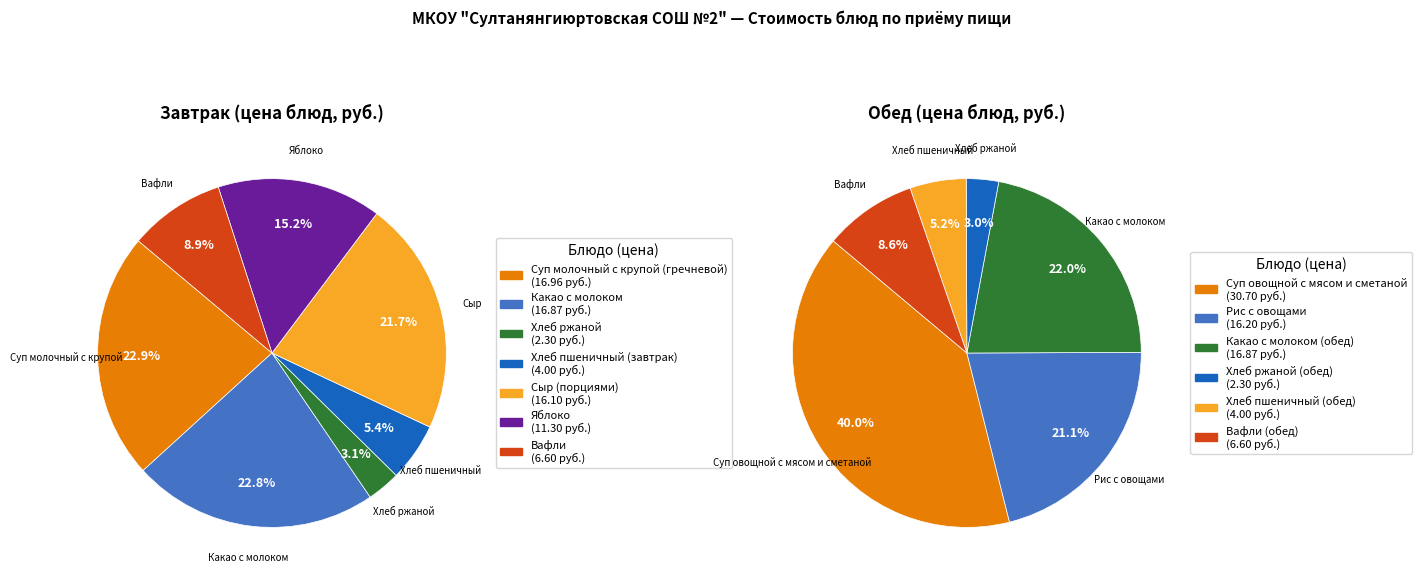

Is there a majority slice in this chart?

No